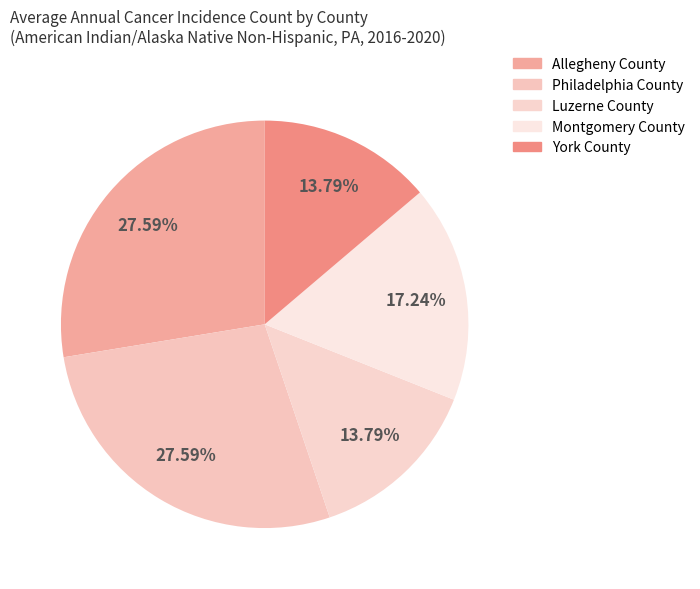

To the nearest percent, what percentage of the pie is Luzerne County?

14%